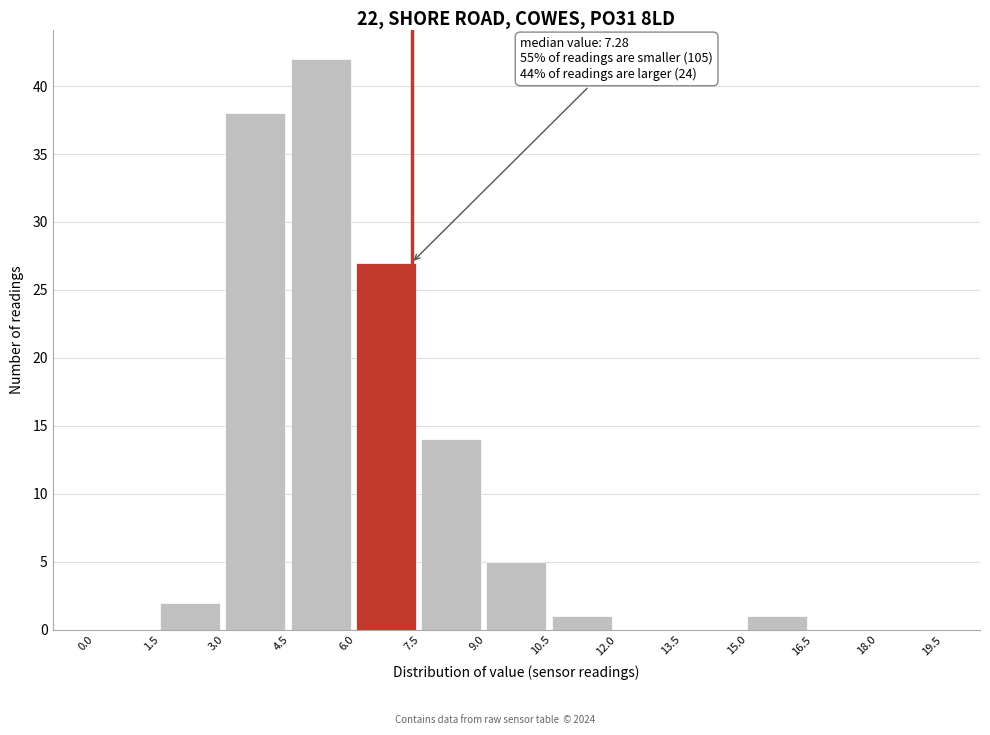

Which range on the x-axis has the tallest bar?

4.5 to 6.0